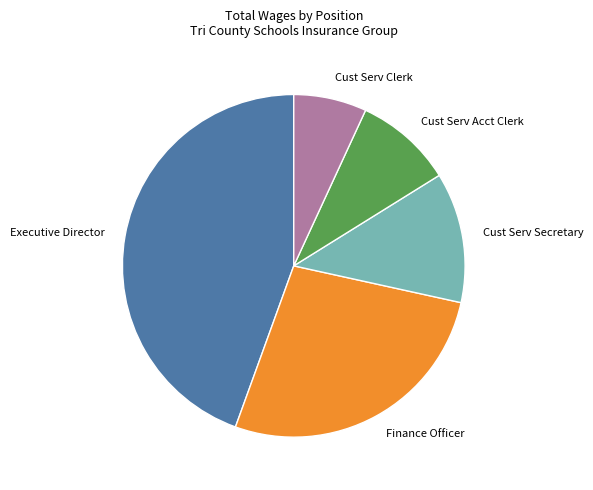

Do Finance Officer and Cust Serv Secretary together represent more than half of the pie?

No